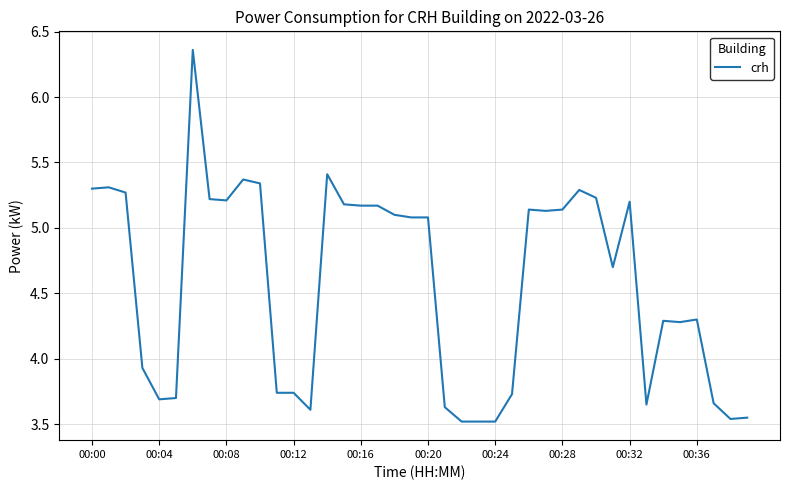

What is the difference between the maximum and minimum values?

2.8